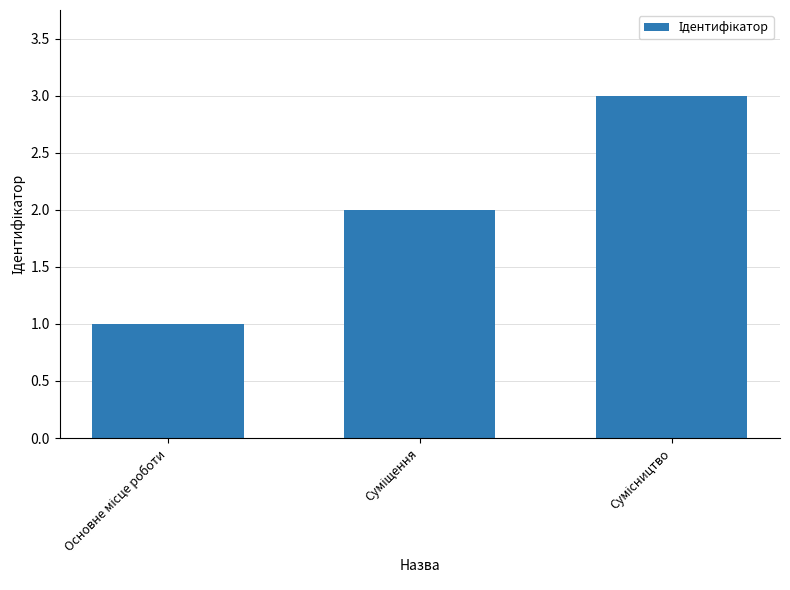

How many data points are less than 2?

1